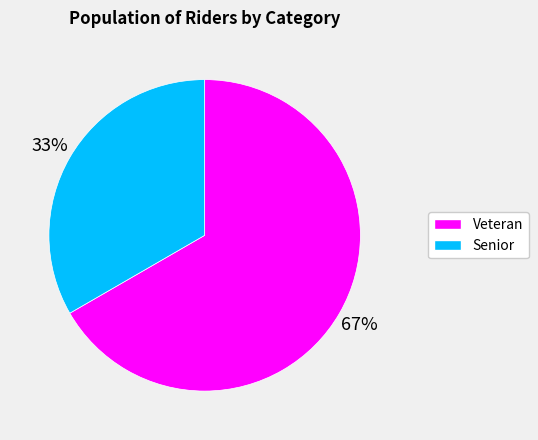

Do Senior and Veteran together represent more than half of the pie?

Yes